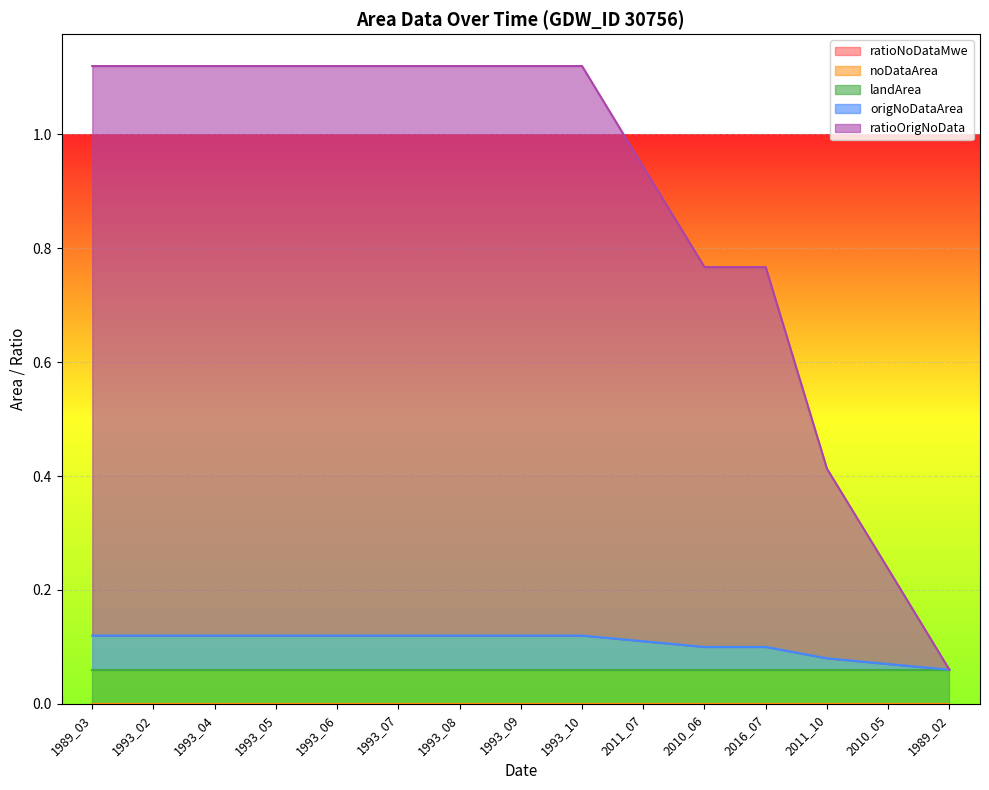

True or false: ratioOrigNoData and origNoDataArea cross at least once.

False